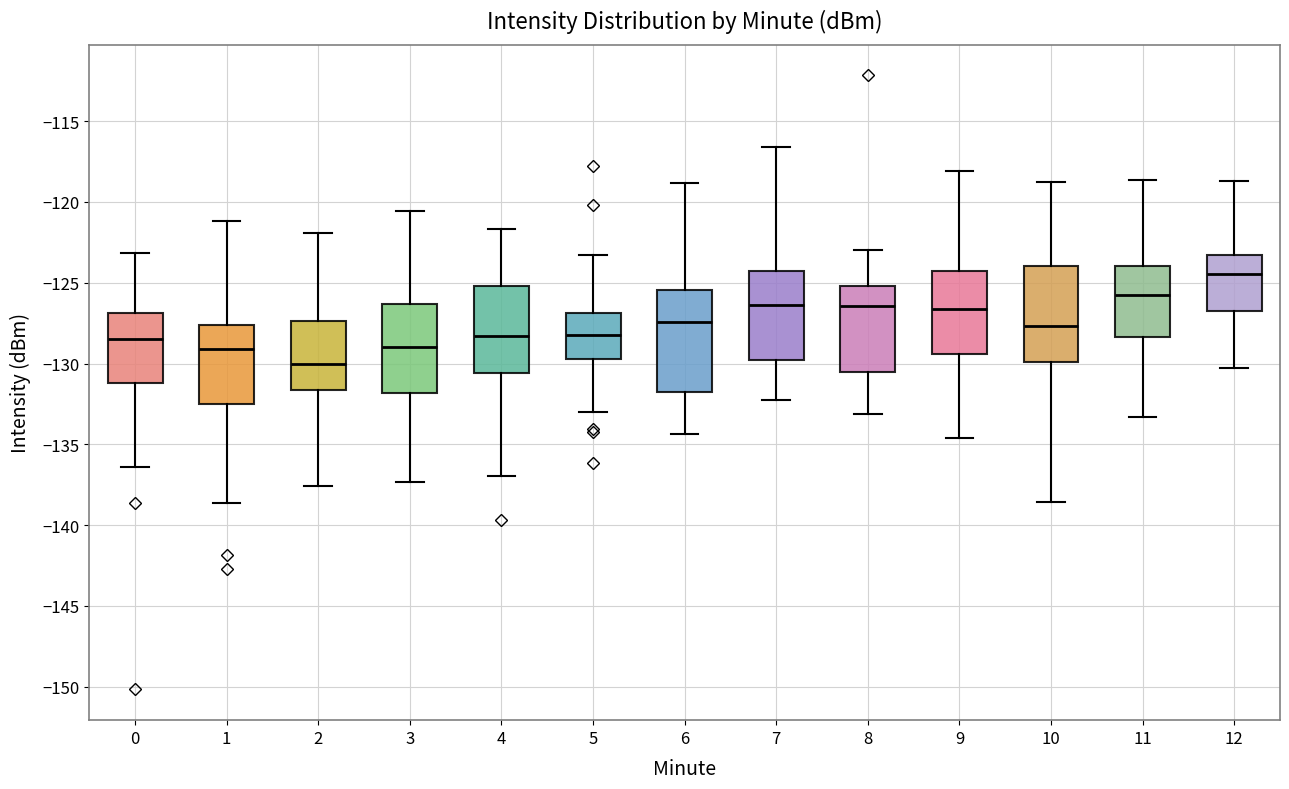

Reading left to right, read every box against the y-axis: the position of its median line, the range the box covers, and the ends of its whiskers. The values are not printed on the chart, so give them approximately, as read against the axis.

0: median -128.5, box -131.0 to -127.0, whiskers -136.5 to -123.0
1: median -129.0, box -132.5 to -127.5, whiskers -138.5 to -121.0
2: median -130.0, box -131.5 to -127.5, whiskers -137.5 to -122.0
3: median -129.0, box -132.0 to -126.5, whiskers -137.5 to -120.5
4: median -128.5, box -130.5 to -125.0, whiskers -137.0 to -121.5
5: median -128.0, box -129.5 to -127.0, whiskers -133.0 to -123.5
6: median -127.5, box -132.0 to -125.5, whiskers -134.5 to -119.0
7: median -126.5, box -130.0 to -124.0, whiskers -132.5 to -116.5
8: median -126.5, box -130.5 to -125.0, whiskers -133.0 to -123.0
9: median -126.5, box -129.5 to -124.5, whiskers -134.5 to -118.0
10: median -127.5, box -130.0 to -124.0, whiskers -138.5 to -118.5
11: median -125.5, box -128.5 to -124.0, whiskers -133.5 to -118.5
12: median -124.5, box -126.5 to -123.5, whiskers -130.0 to -118.5